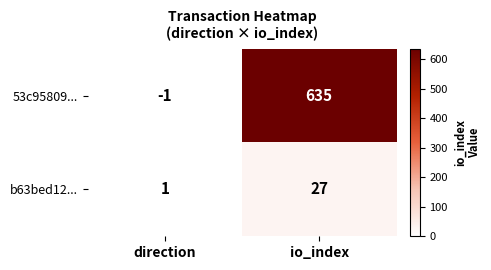

List the series in order of their peak value, highest first.

53c95809..., b63bed12...